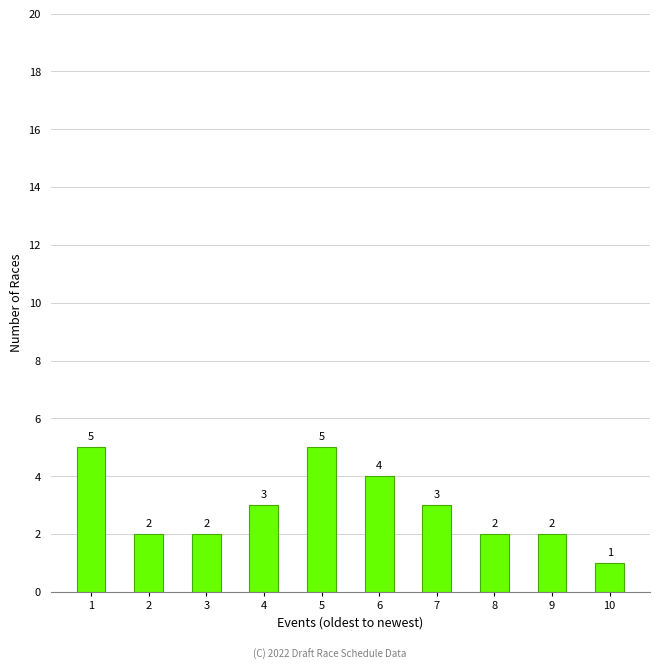

The value at 2 is 2. True or false?

True